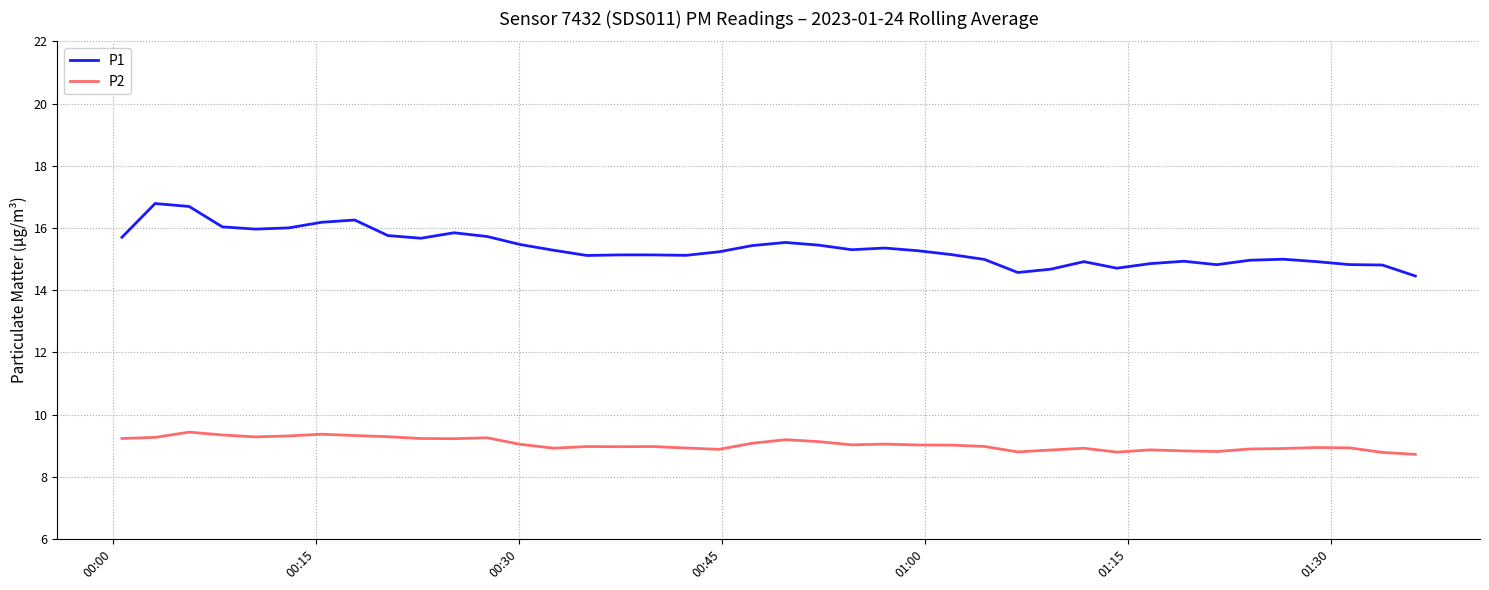

What is the minimum value shown in the chart?

8.7